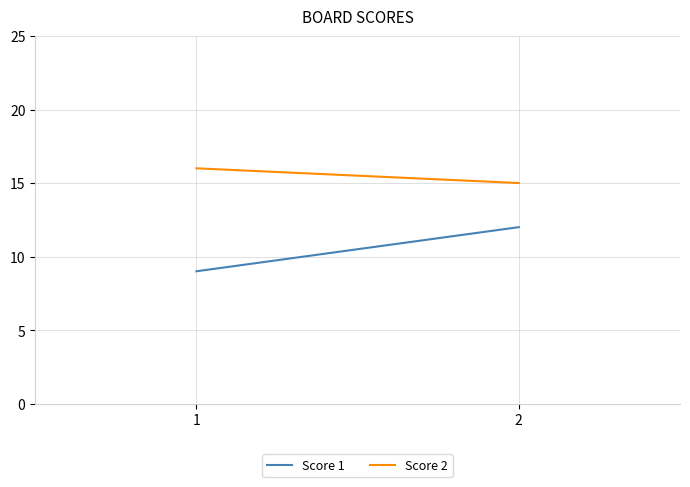

At which label does Score 1 reach its peak?

2